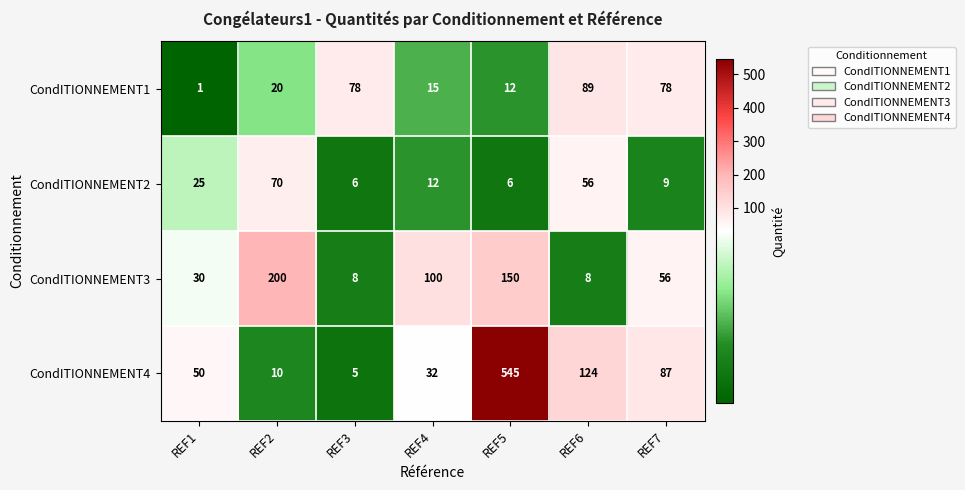

Rank the series at REF5 from lowest to highest value.

CondITIONNEMENT2, CondITIONNEMENT1, CondITIONNEMENT3, CondITIONNEMENT4